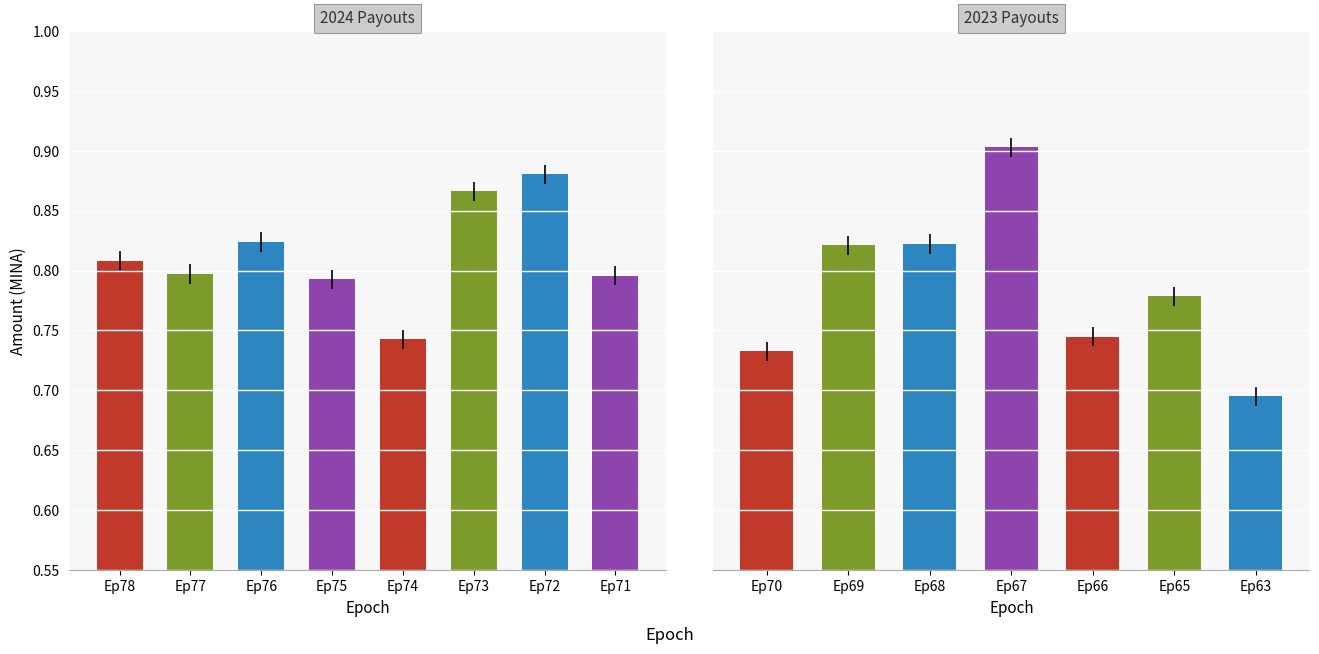

Which series has the largest range (max minus min)?

Amount